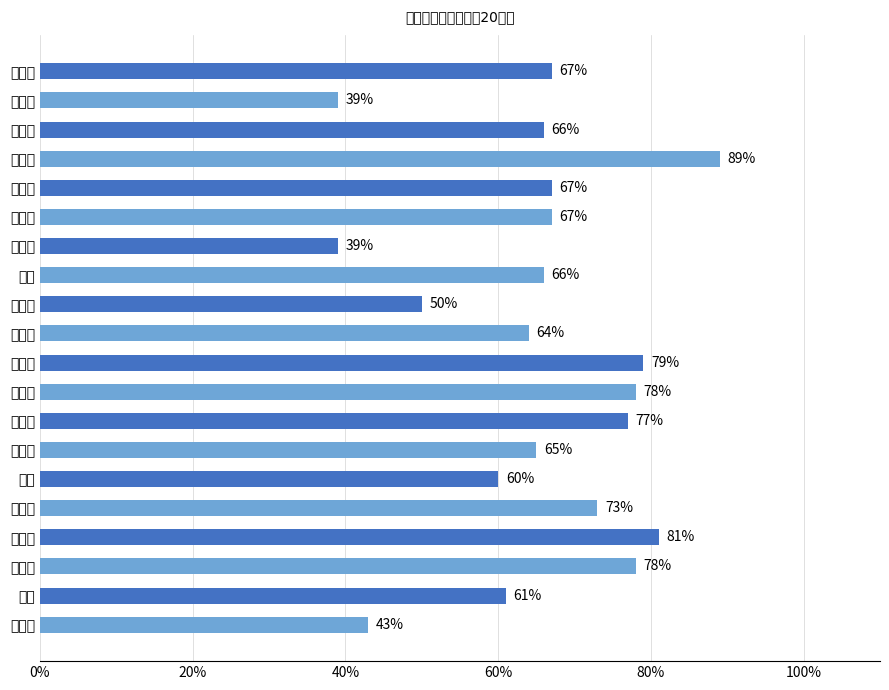

What is the difference between the maximum and minimum values?

50